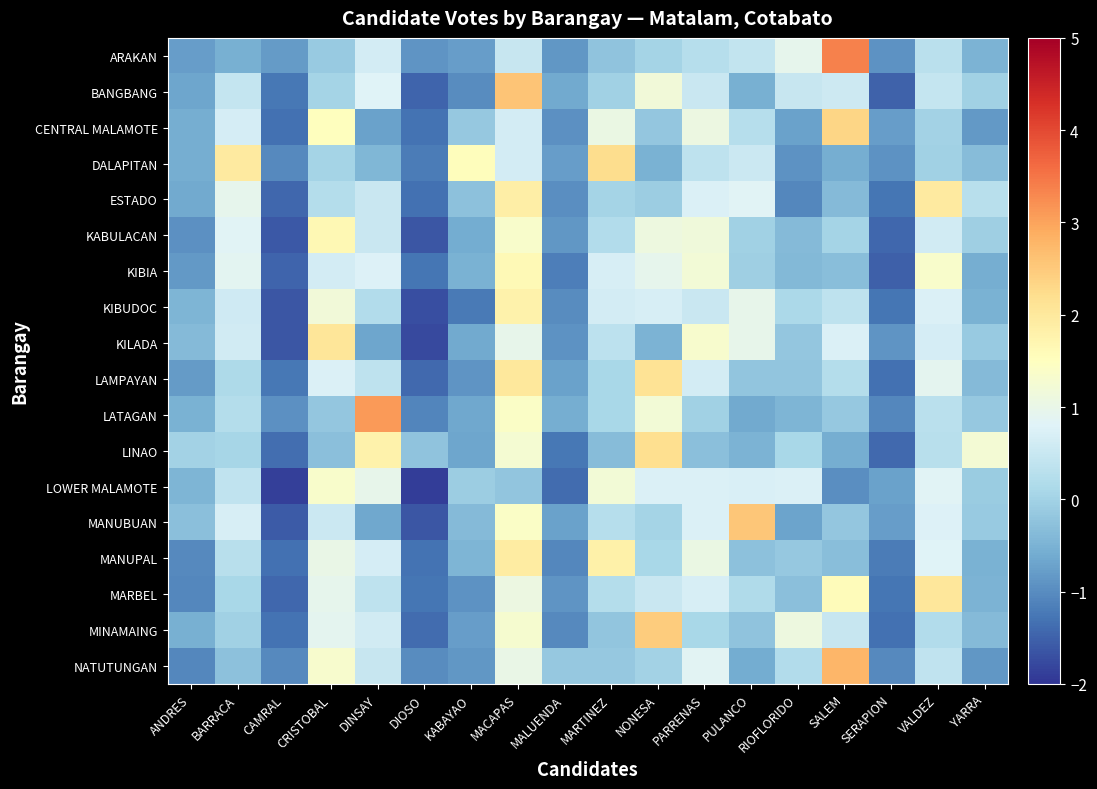

At how many categories does at least one series exceed 0?

14